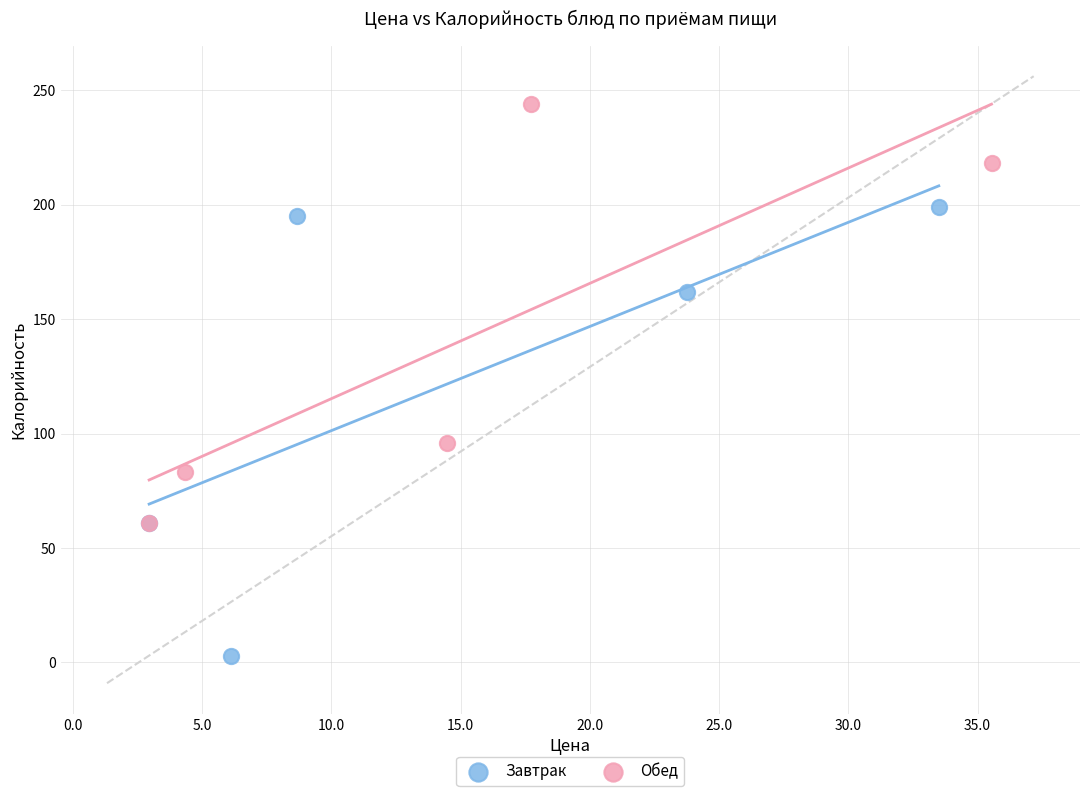

Which series reaches the maximum Y coordinate?

Обед